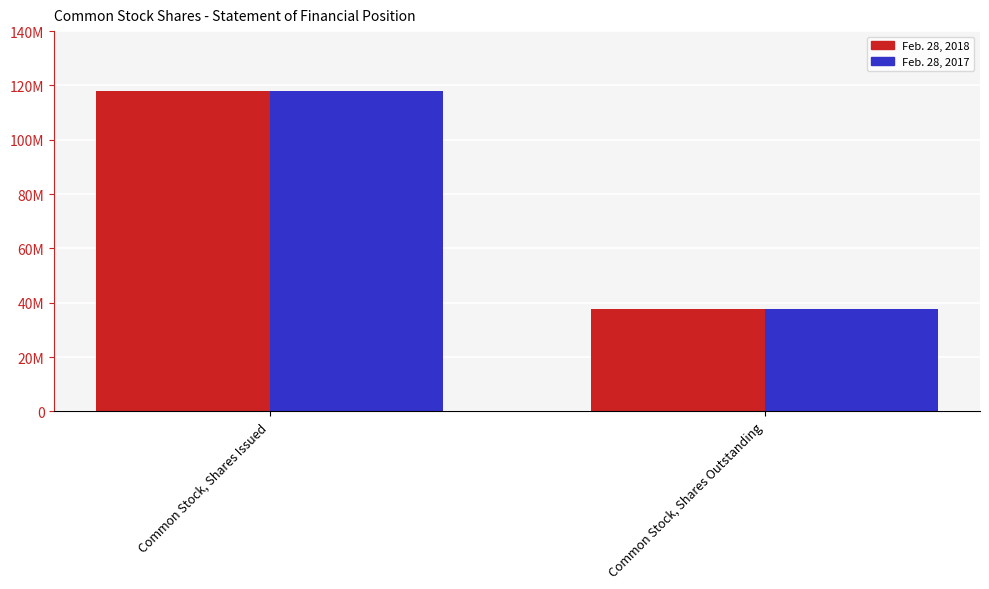

What are all the series names shown in the legend?

Feb. 28, 2018, Feb. 28, 2017